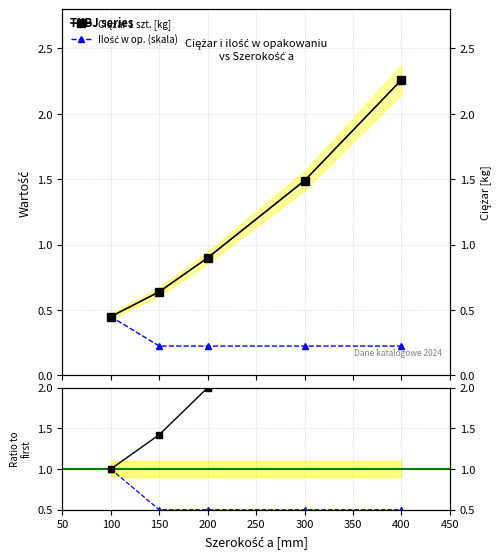

True or false: Ciężar 1 szt. [kg] has more than 1 points higher than both neighbors.

False